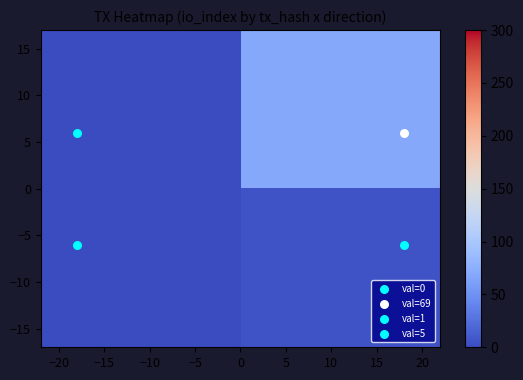

Count the number of data series in this chart.

2